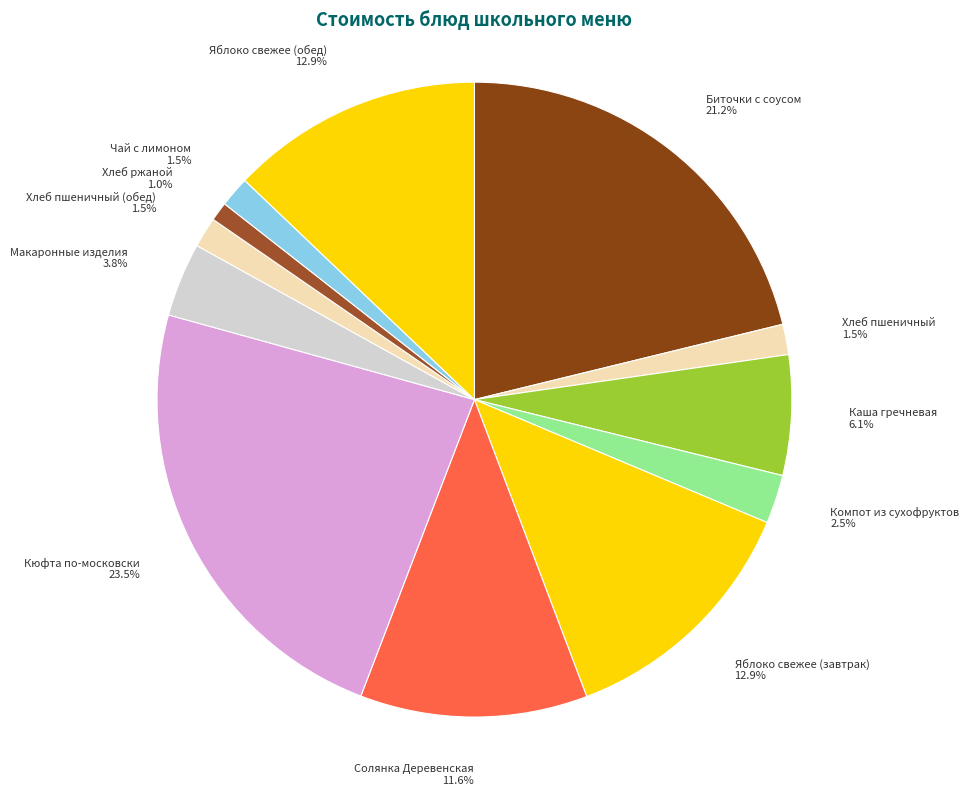

What is the smallest slice in the pie chart?

Хлеб ржаной 1.0%